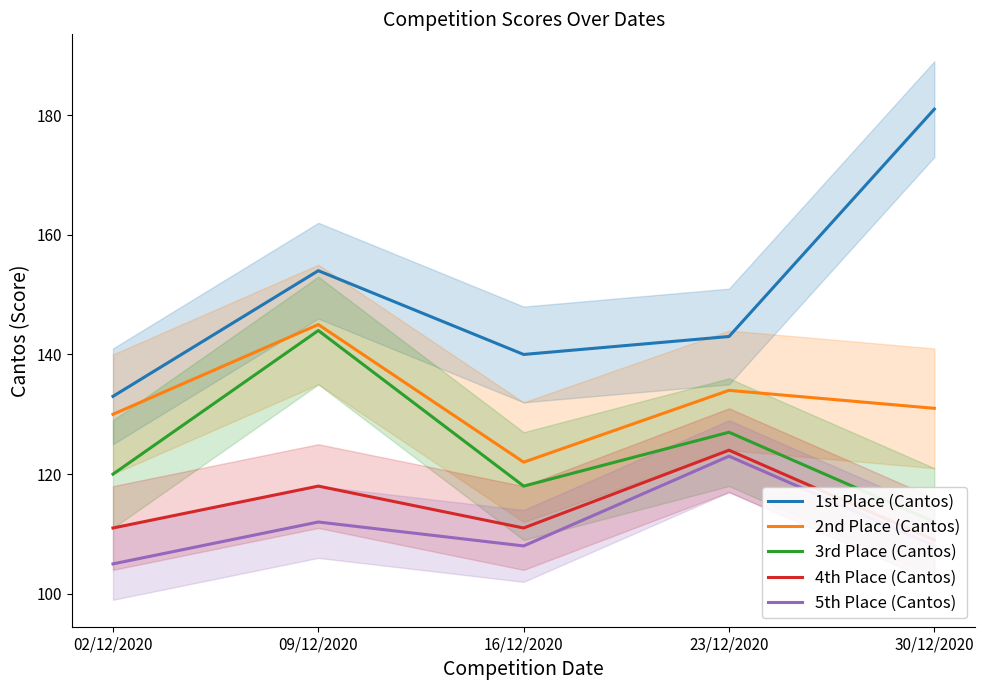

What are all the series names shown in the legend?

1st Place (Cantos), 2nd Place (Cantos), 3rd Place (Cantos), 4th Place (Cantos), 5th Place (Cantos)